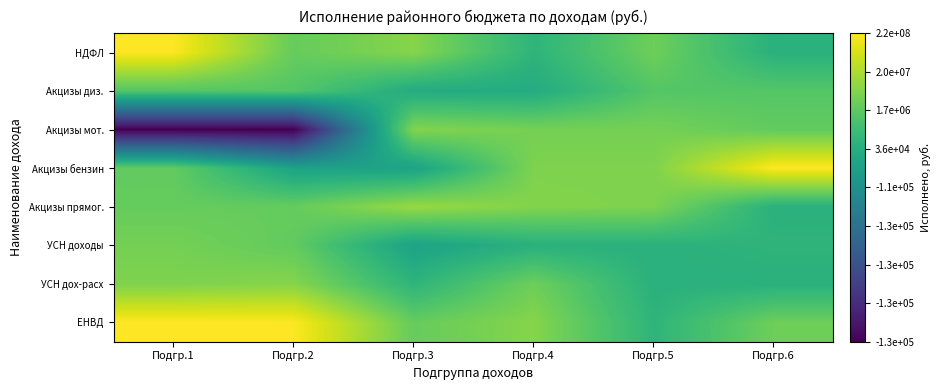

At which category is the sum across all series the highest?

Подгр.4